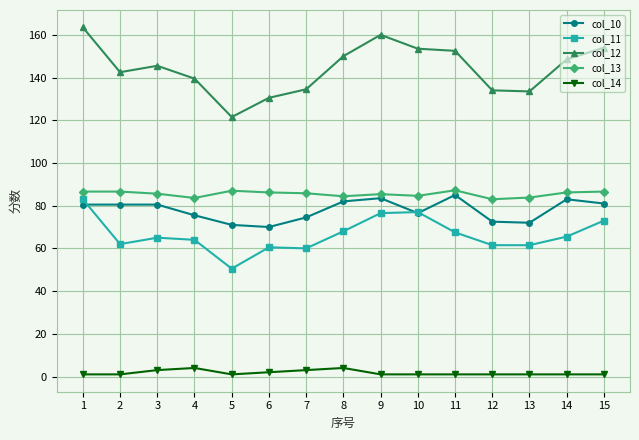

At which label does col_12 reach its minimum?

5